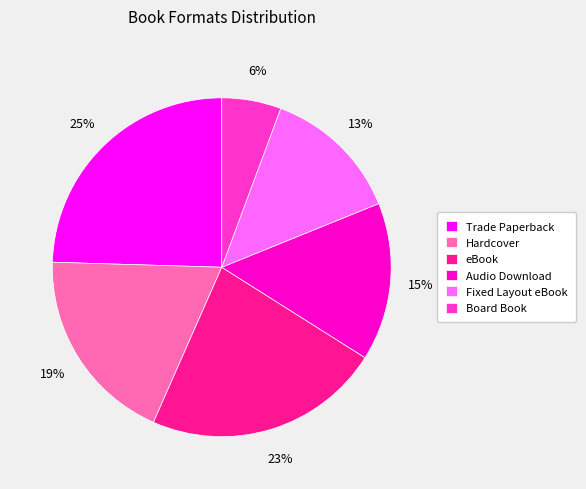

Is the sum of Hardcover and Trade Paperback greater than half?

No